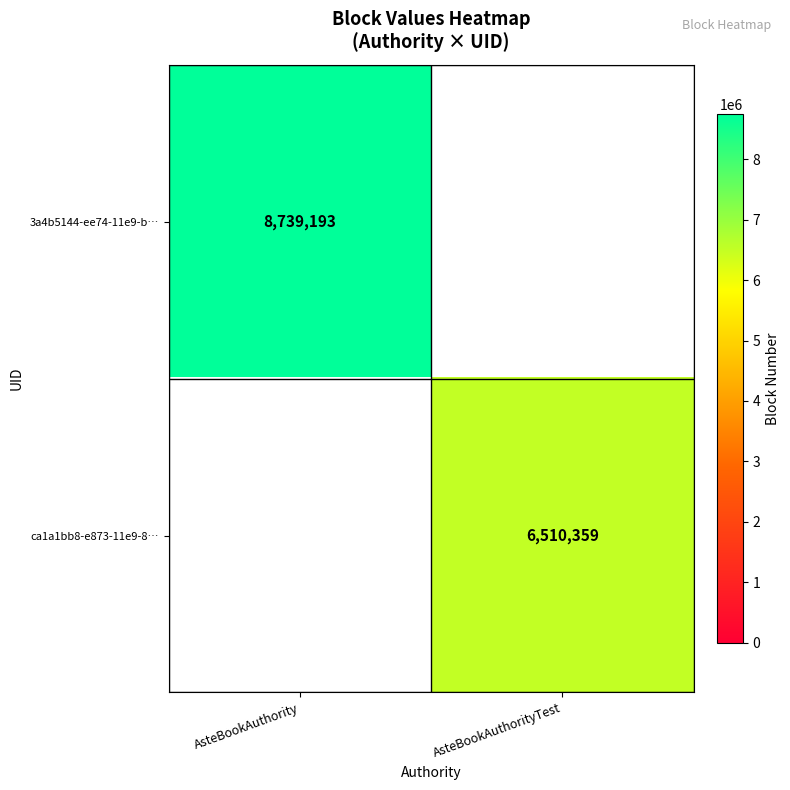

Is the value of 3a4b5144-ee74-11e9-b… at AsteBookAuthority greater than the value of ca1a1bb8-e873-11e9-8… at AsteBookAuthorityTest?

Yes